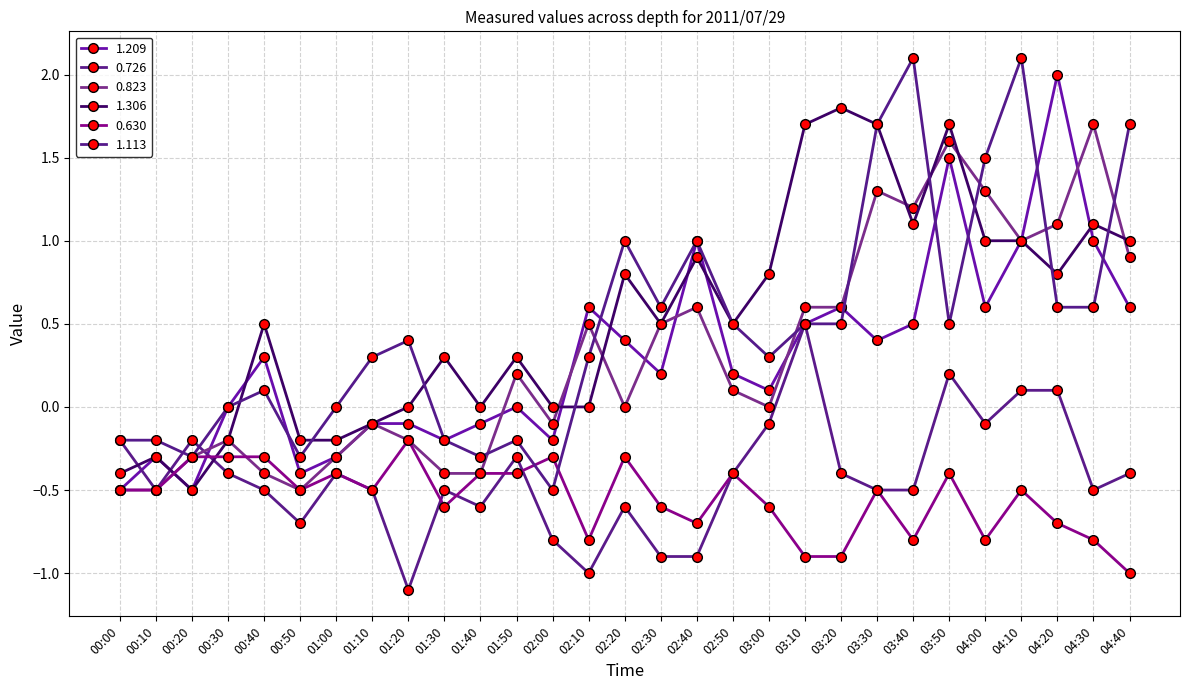

Rank the categories by 0.726 value from lowest to highest.

01:20, 02:10, 02:30, 02:40, 02:00, 00:50, 01:40, 02:20, 00:10, 00:40, 01:10, 01:30, 03:30, 03:40, 04:30, 00:30, 01:00, 02:50, 03:20, 04:40, 01:50, 00:00, 00:20, 03:00, 04:00, 04:10, 04:20, 03:50, 03:10